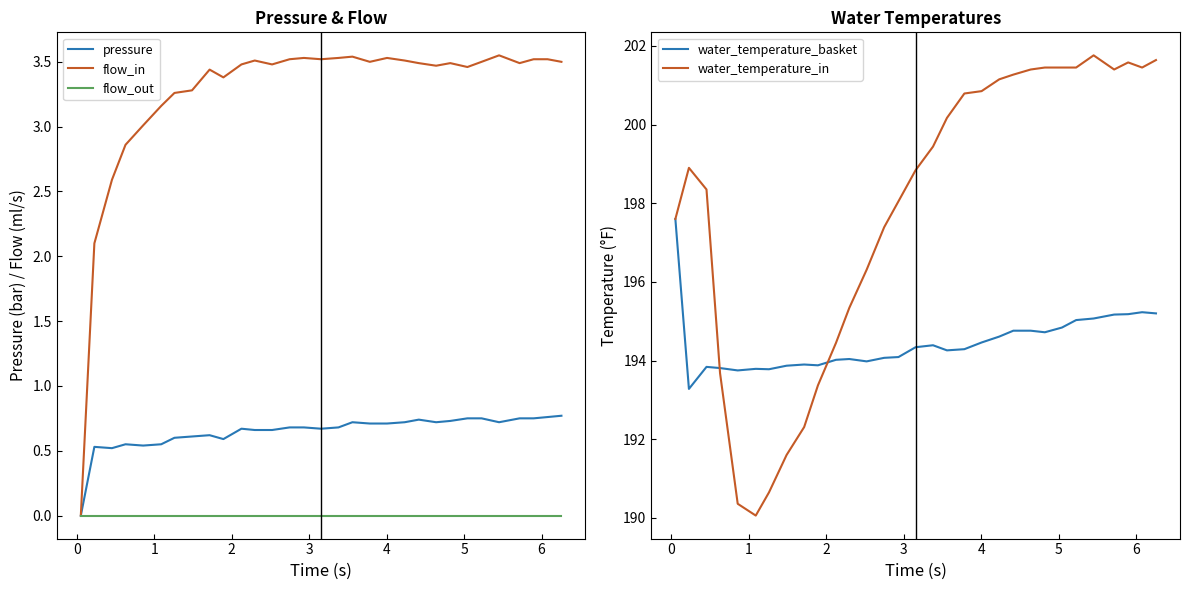

What is the minimum value for water_temperature_basket?

193.3